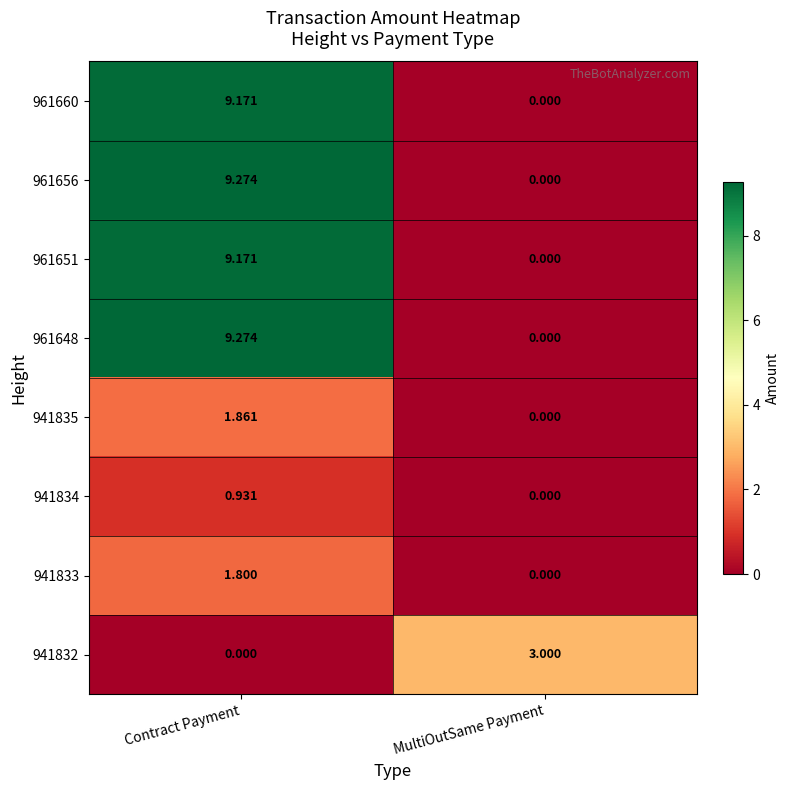

At which label does 961660 reach its peak?

Contract Payment